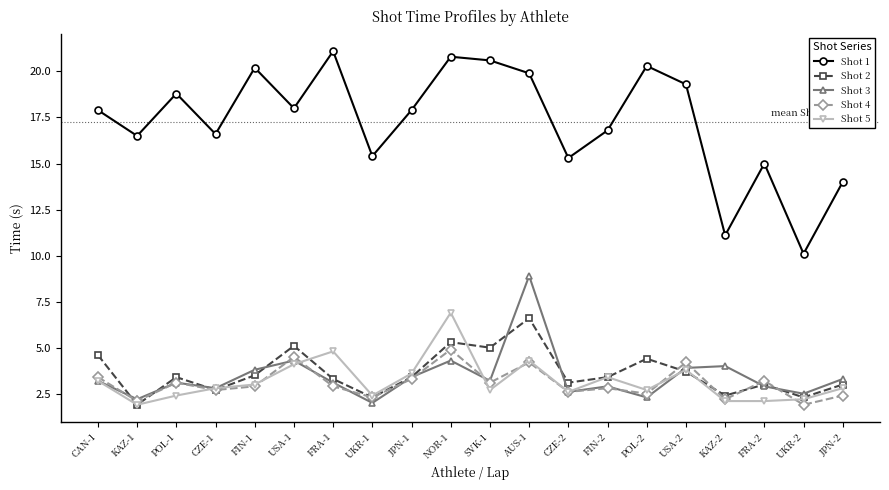

At which category does Shot 4 reach its first local valley?

KAZ-1